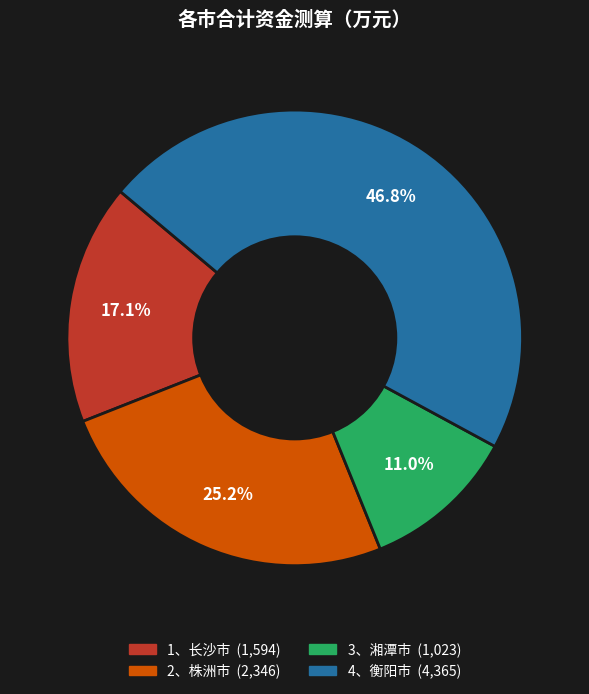

How many segments does this pie chart have?

4